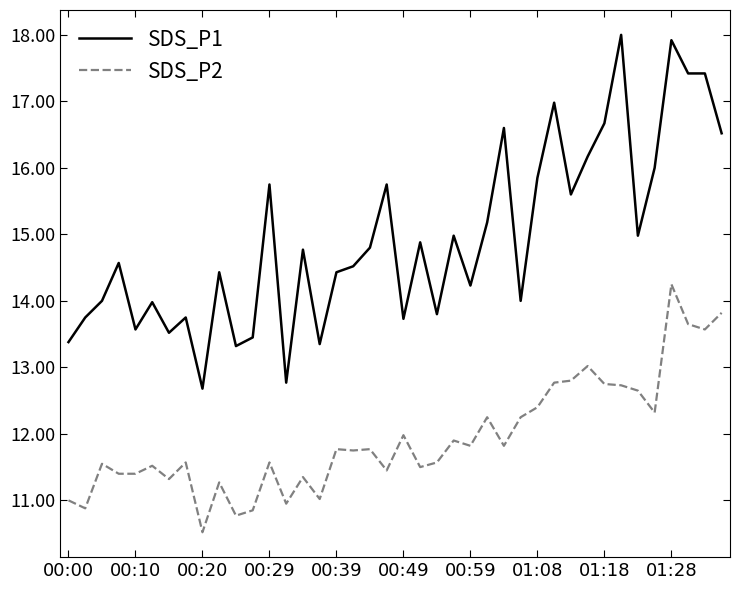

How many lines are shown in the chart?

2